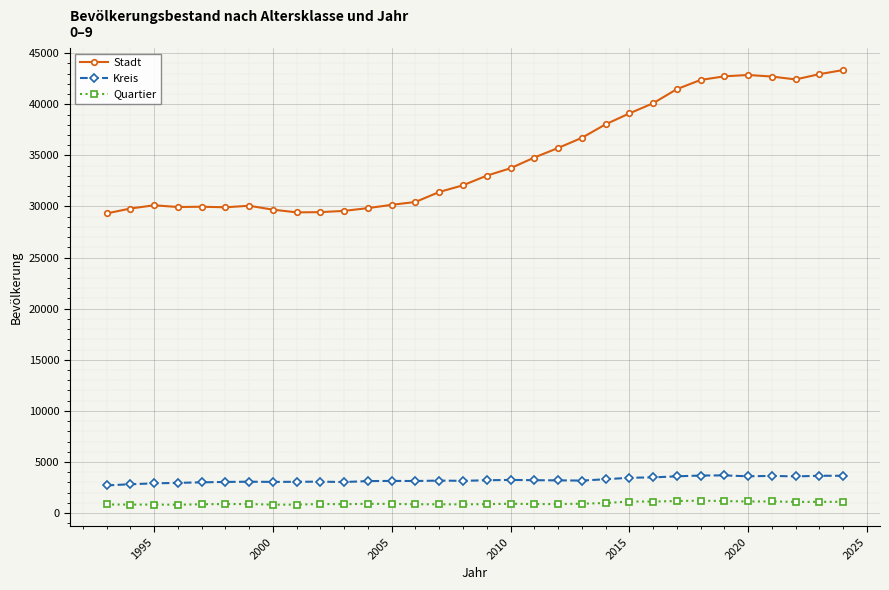

What is the difference between the maximum and second lowest values in the Kreis series?

868